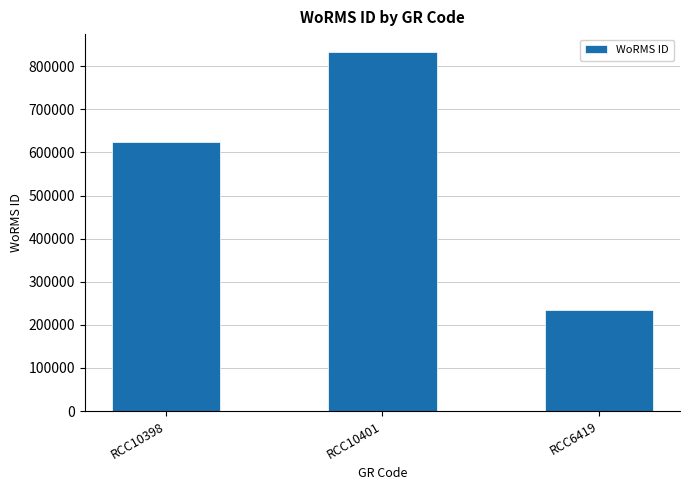

Count the number of categories in the chart.

3